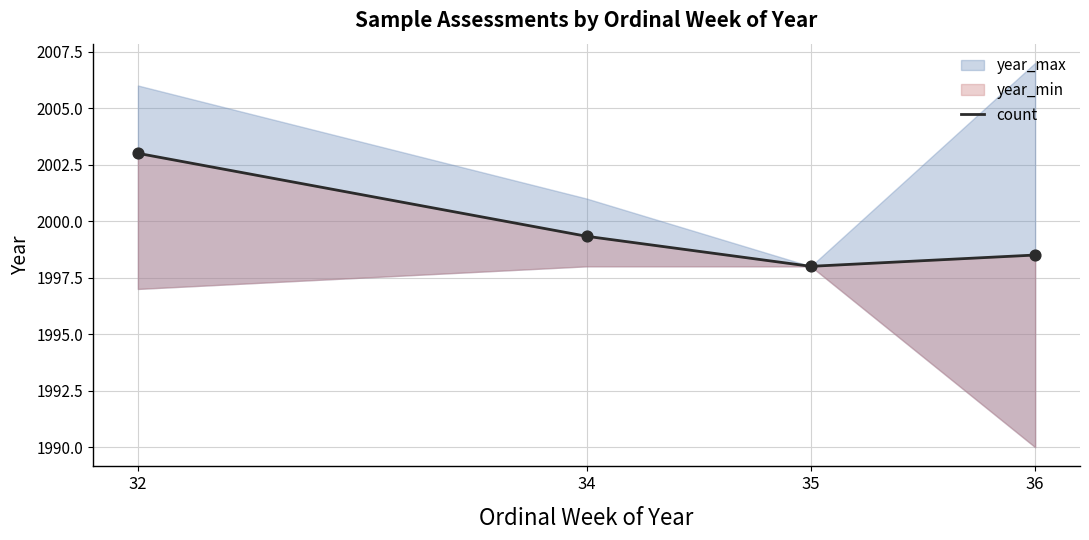

What is the change in value from 32 to 34?

-3.7